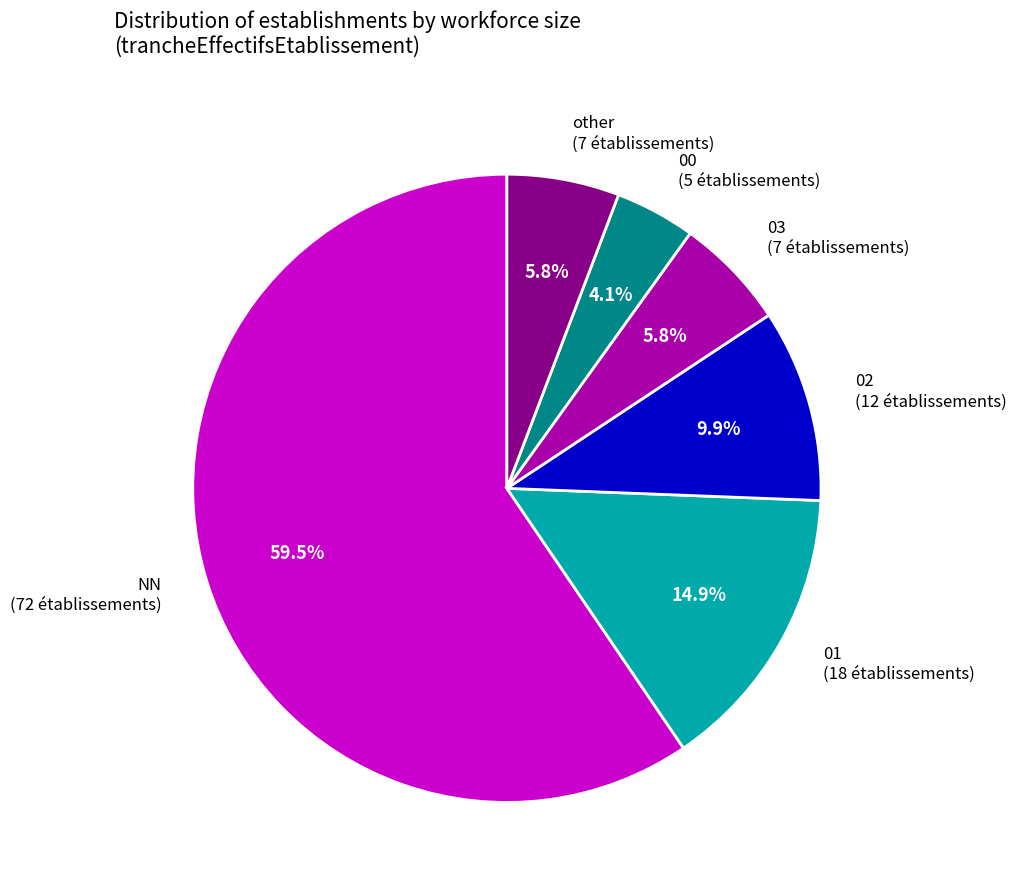

Does any single category account for the majority?

Yes